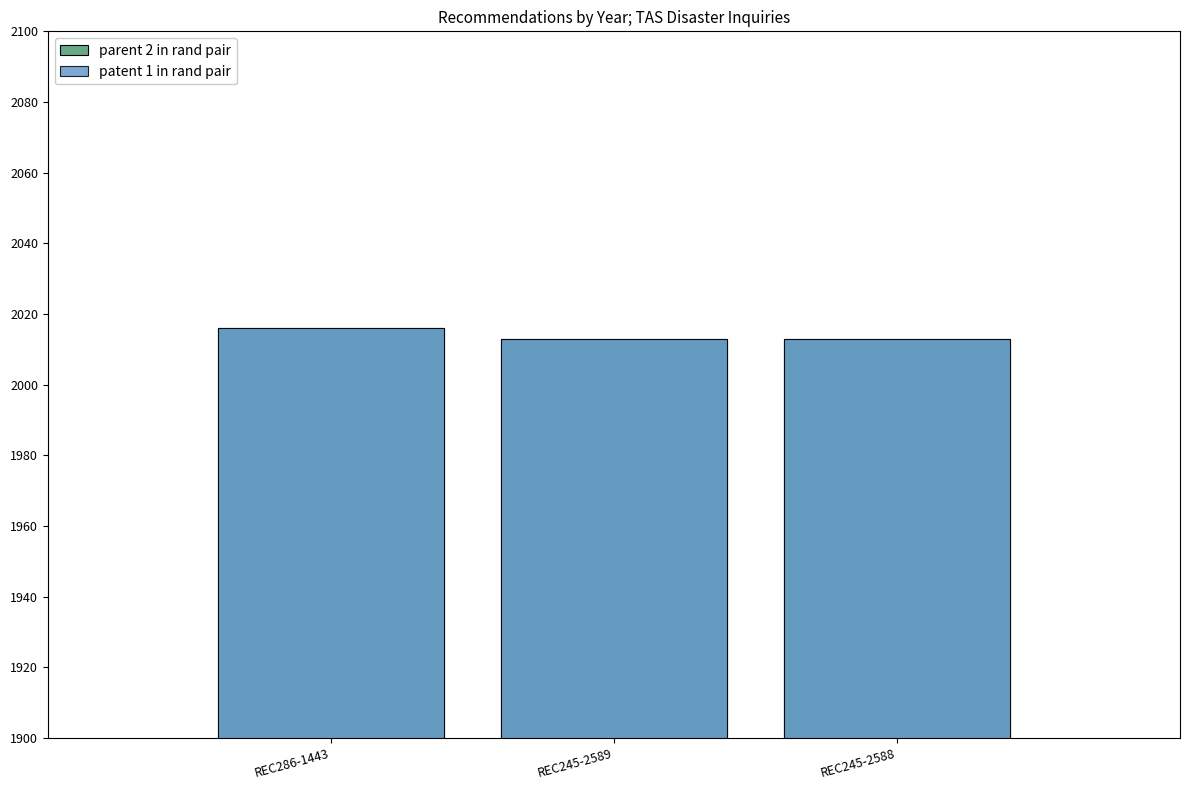

How many groups of bars are there?

3